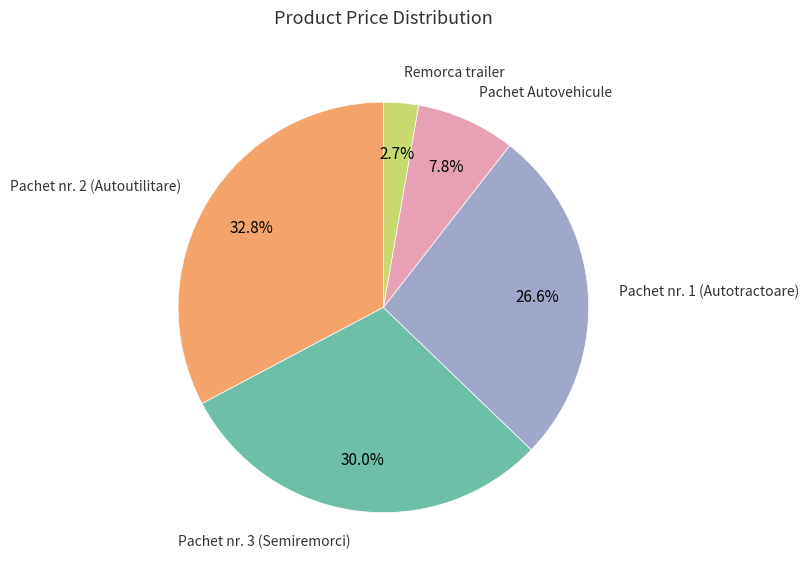

How many slices are in this pie chart?

5